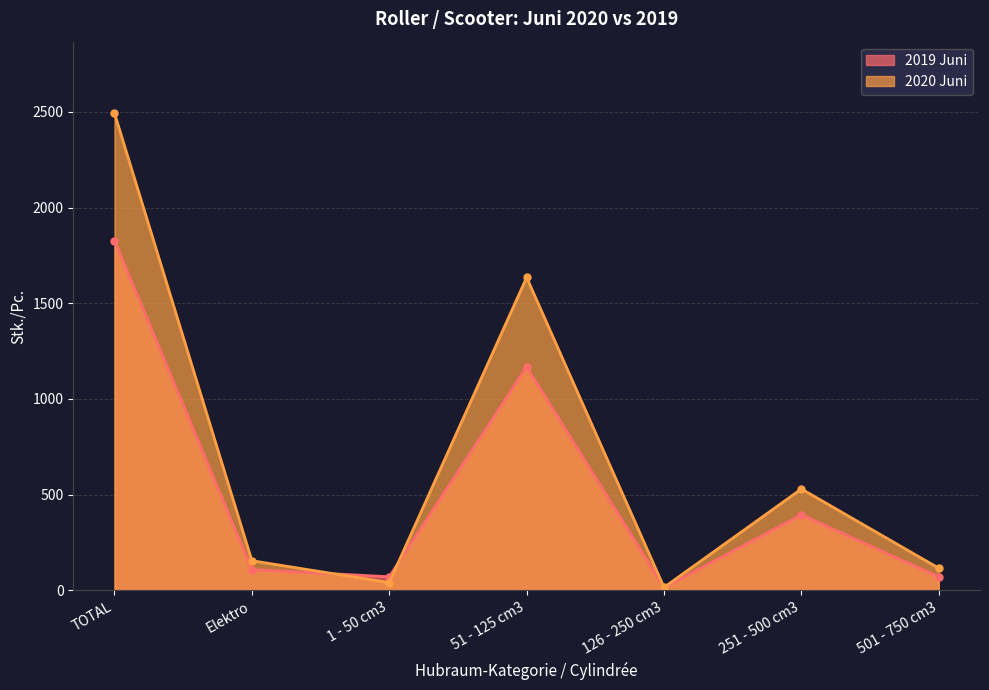

What is the total value across all series at 51 - 125 cm3?

2803